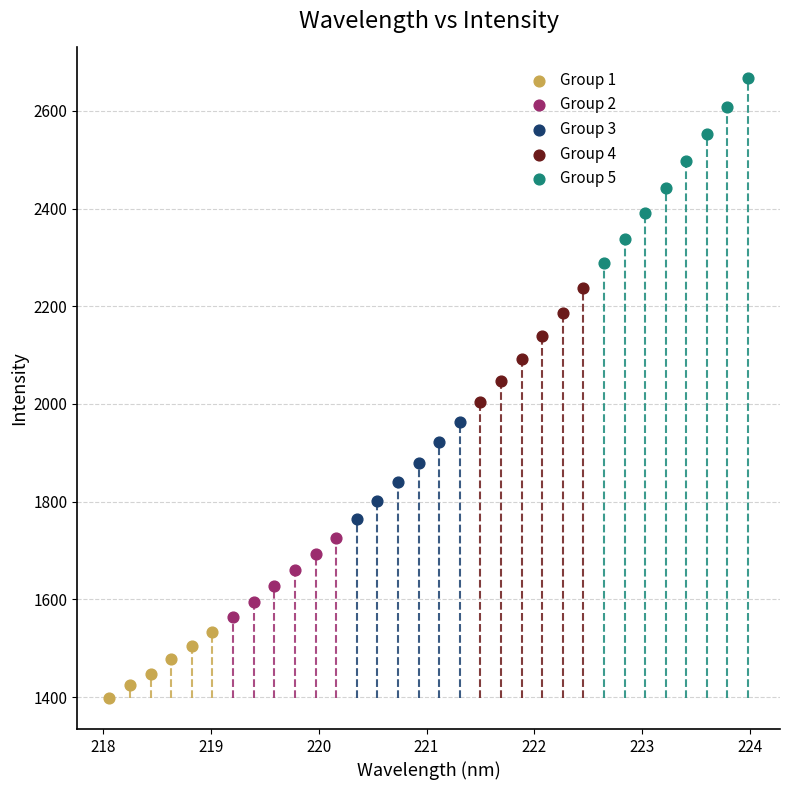

Which series has the largest Y range (max minus min)?

Group 5